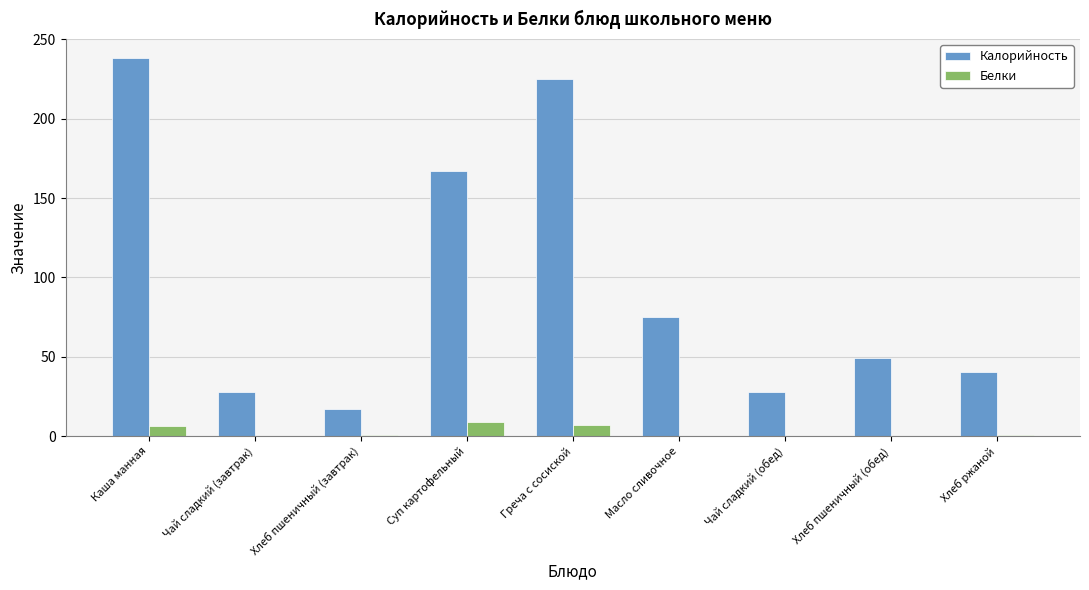

Is it true that Калорийность equals 4.4 at Хлеб пшеничный (завтрак)?

False